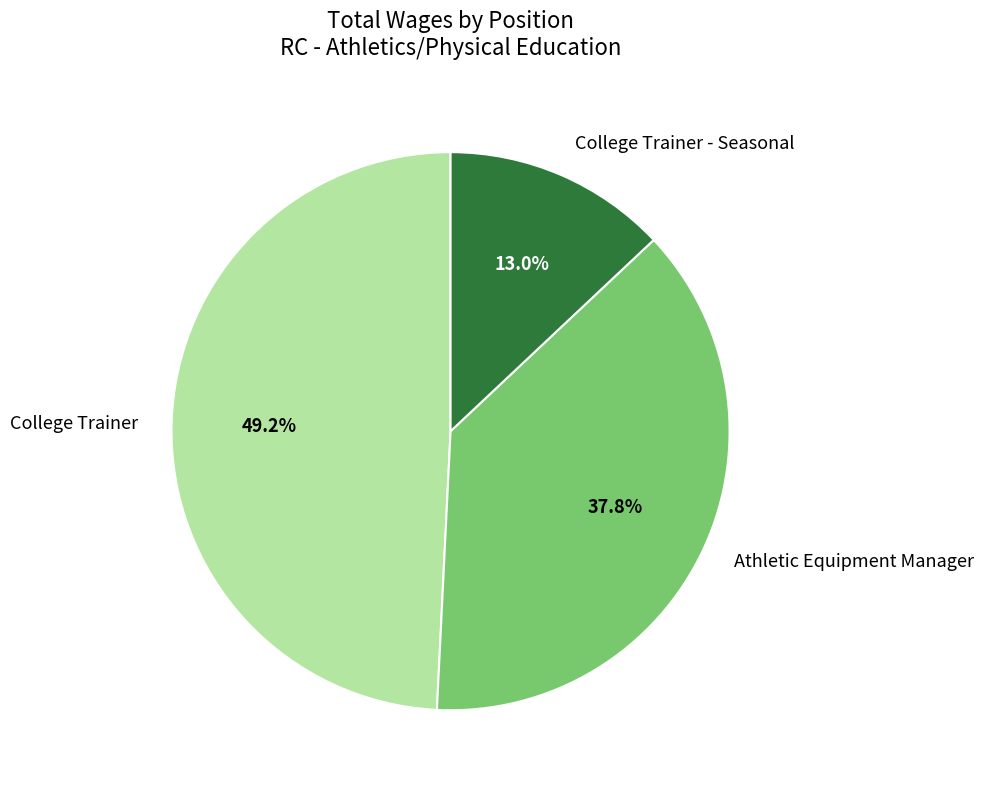

Is the sum of College Trainer and Athletic Equipment Manager greater than half?

Yes